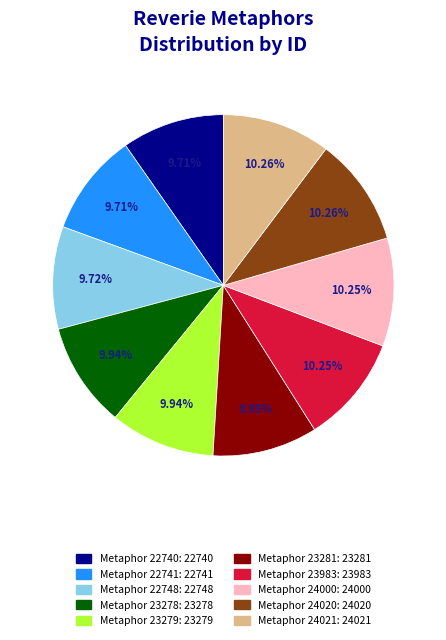

Is there any slice that represents more than half of the pie?

No